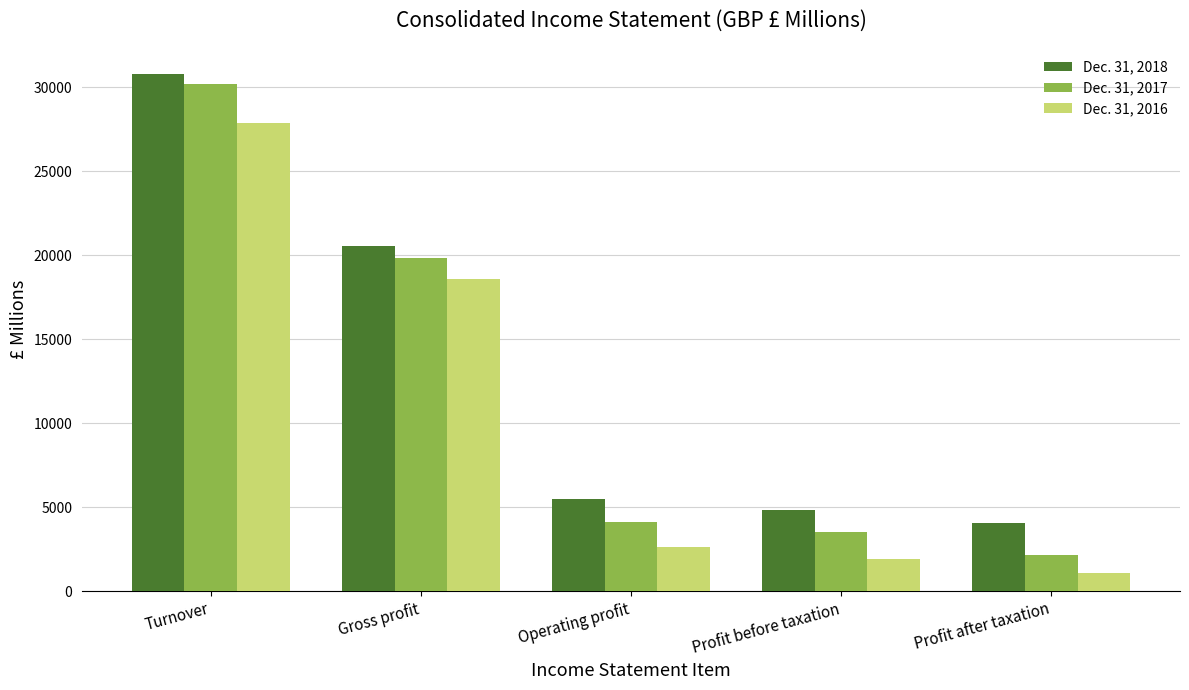

The Dec. 31, 2016 series shows 461 at Profit before taxation. True or false?

False